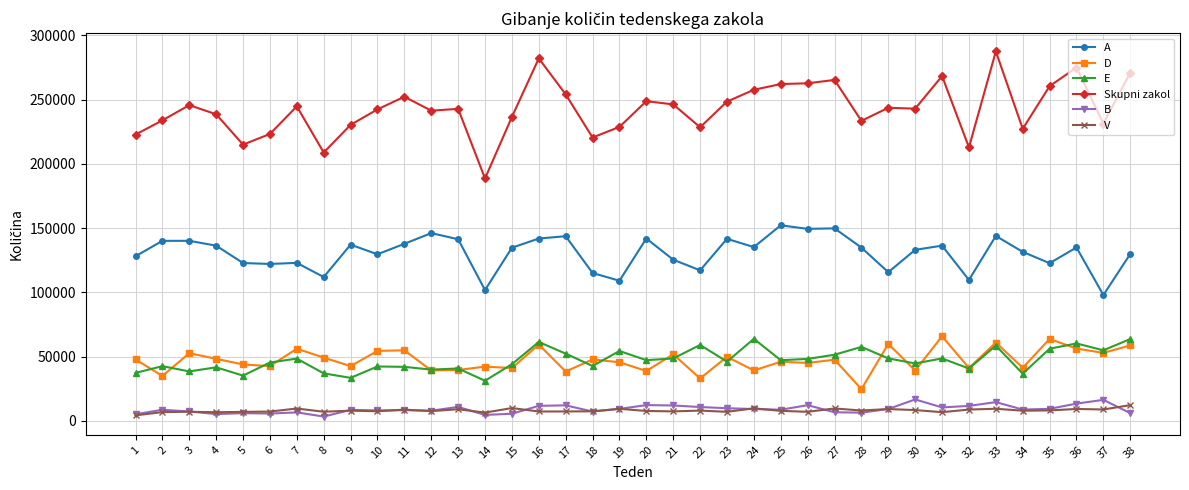

True or false: B and A intersect in this chart.

False